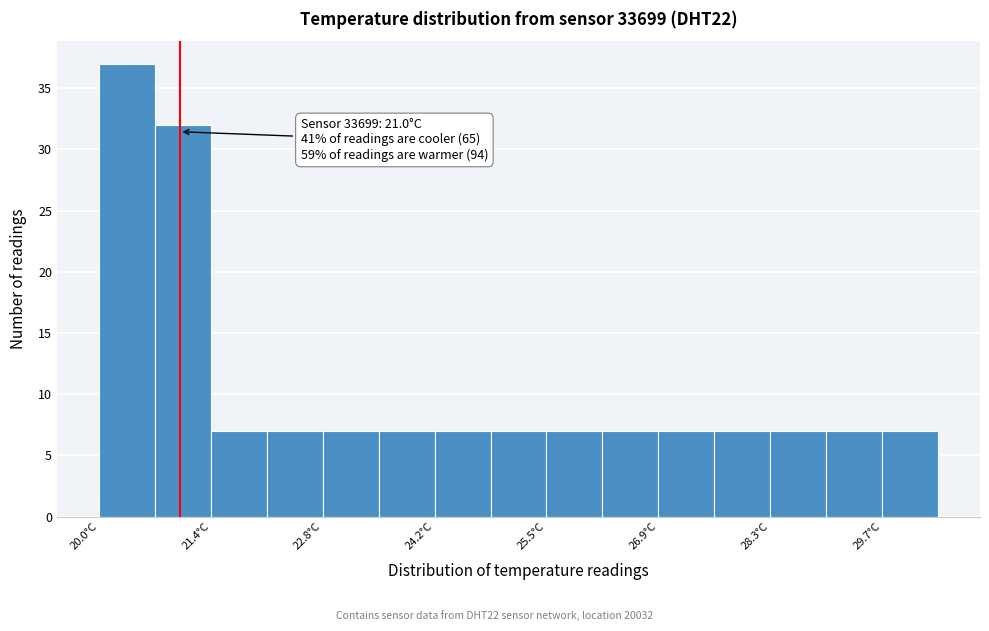

Around what value on the x-axis is the tallest bar? Give the approximate position of its centre, as read against the axis.

20.4